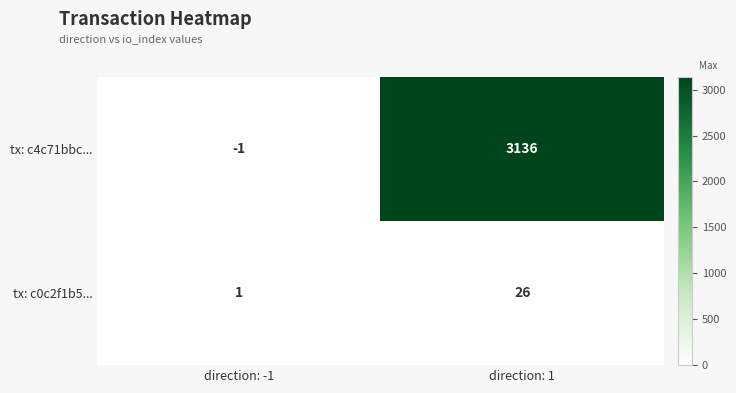

What is the maximum value shown in the chart?

3136